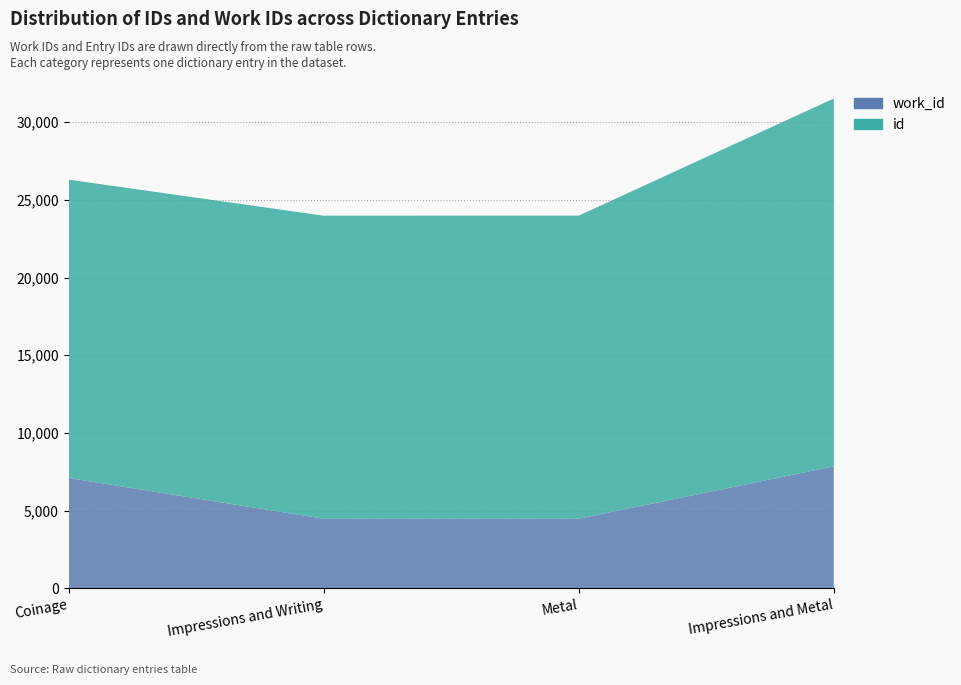

Reading right to left, extract all data points from this chart.

work_id: Impressions and Metal=7846	Metal=4475	Impressions and Writing=4475	Coinage=7099
id: Impressions and Metal=23681	Metal=19511	Impressions and Writing=19508	Coinage=19203